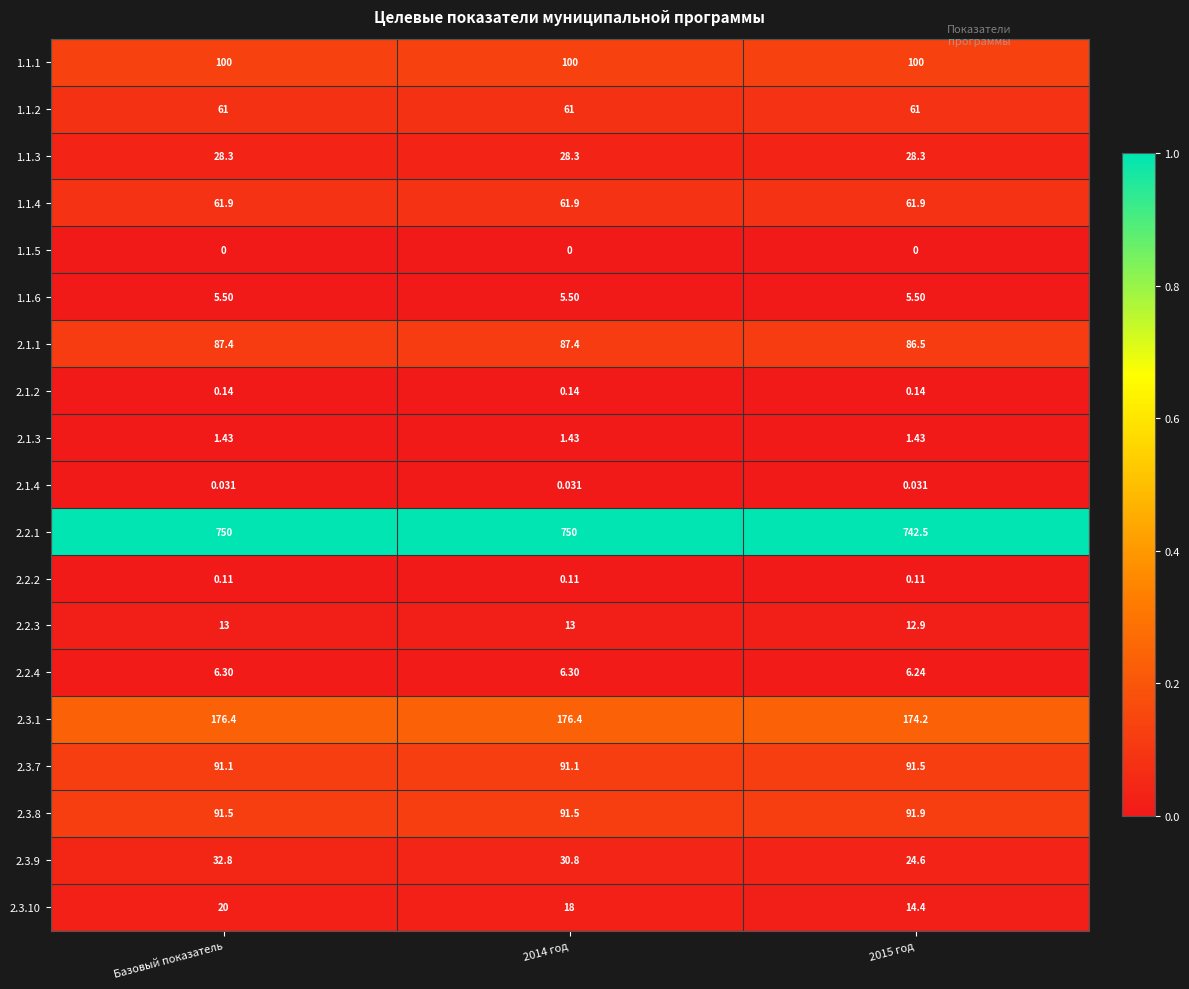

Is the value of 2.3.10 at 2014 год greater than the value of 2.1.2 at Базовый показатель?

Yes